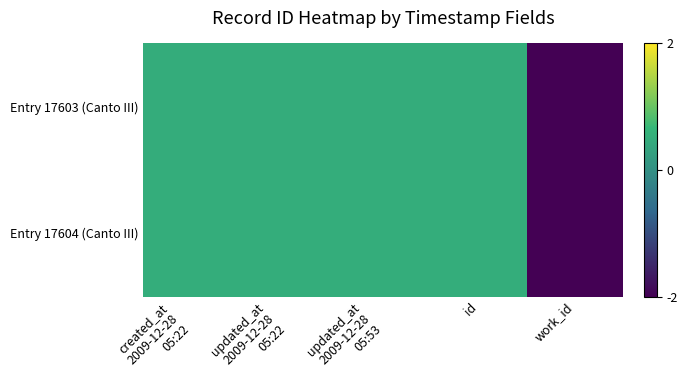

Between created_at
2009-12-28
05:22 and updated_at
2009-12-28
05:22, which is larger?

created_at
2009-12-28
05:22